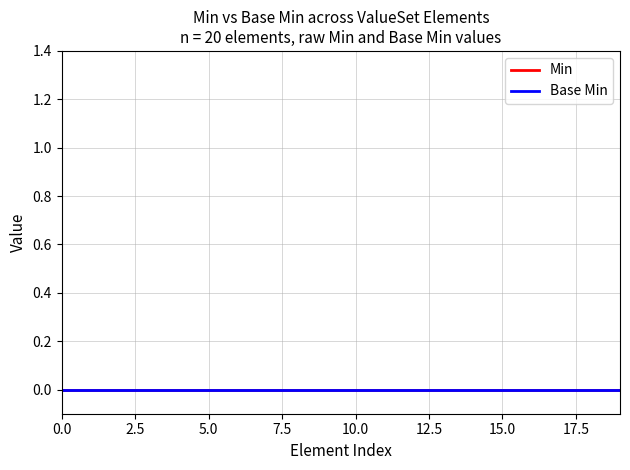

How many Min values are between 0 and 1?

20